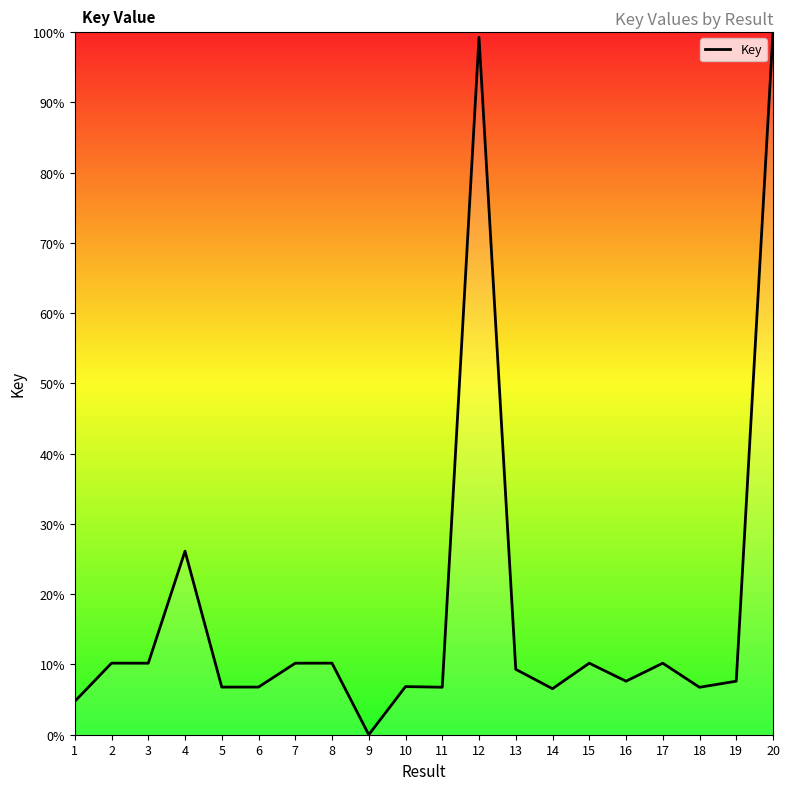

Where is the data nearest to the value 50?

4